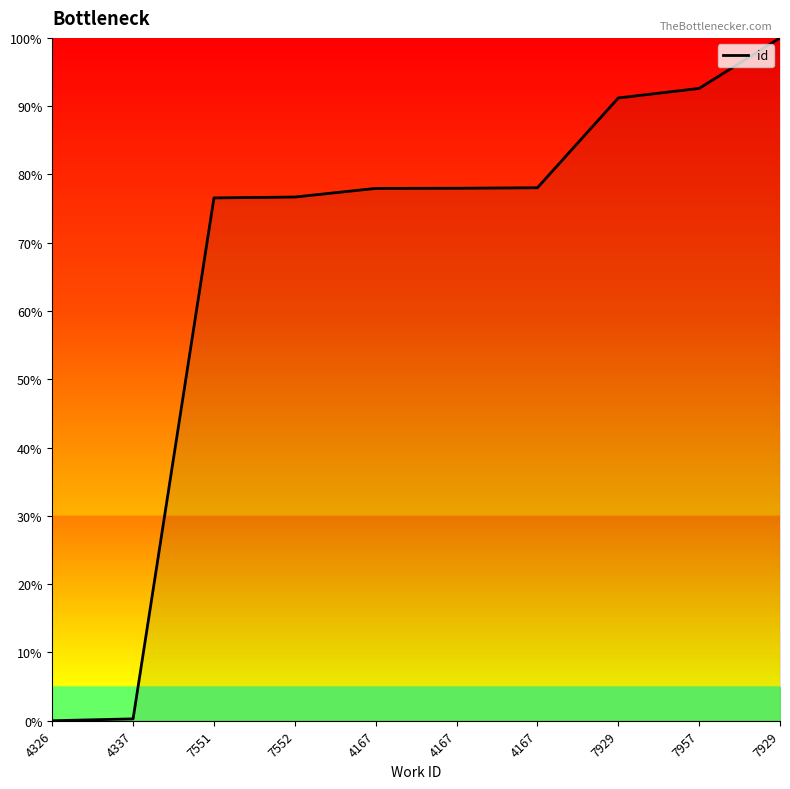

Reading left to right, what are all the values shown in this chart?

4326=0.0	4337=0.3	7551=76.6	7552=76.7	4167=78.0	4167=78.0	4167=78.1	7929=91.2	7957=92.6	7929=100.0